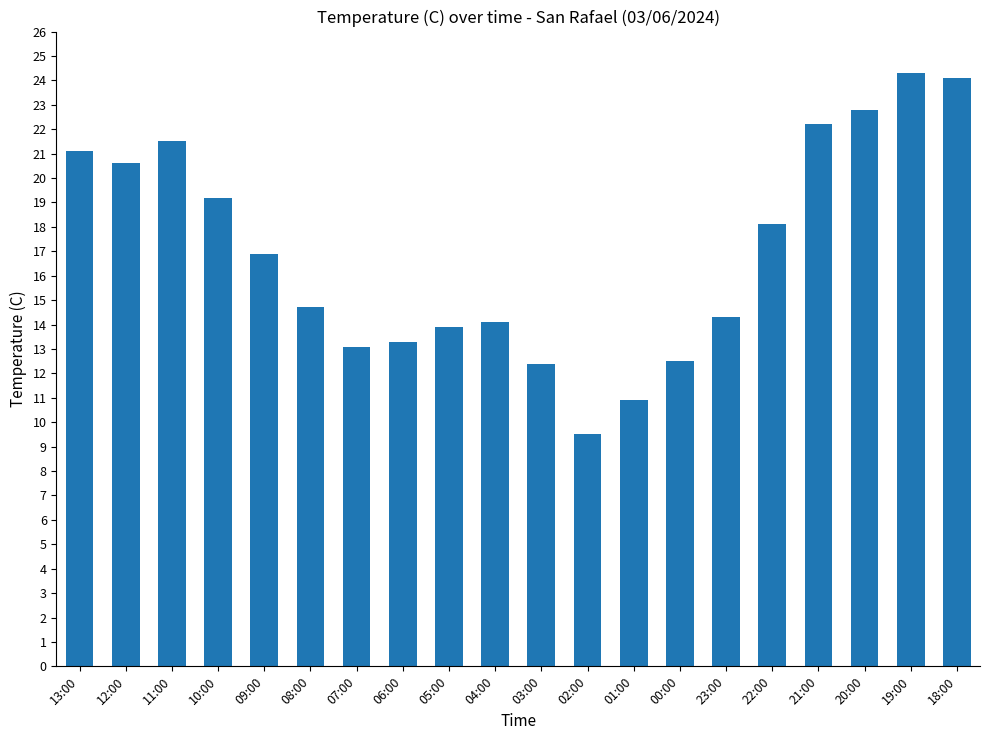

How many bars are there in total?

20